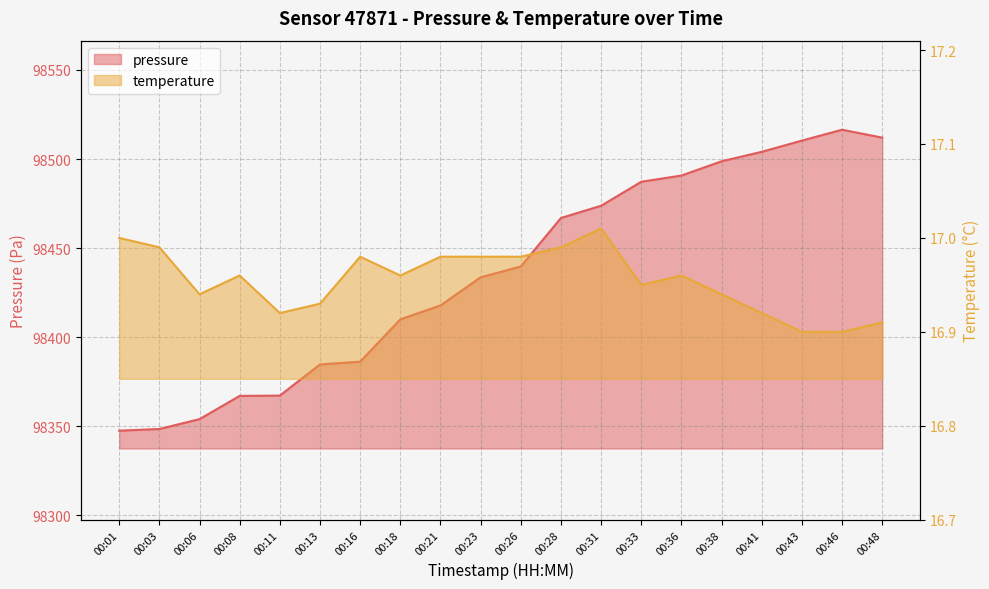

How many lines are shown in the chart?

2